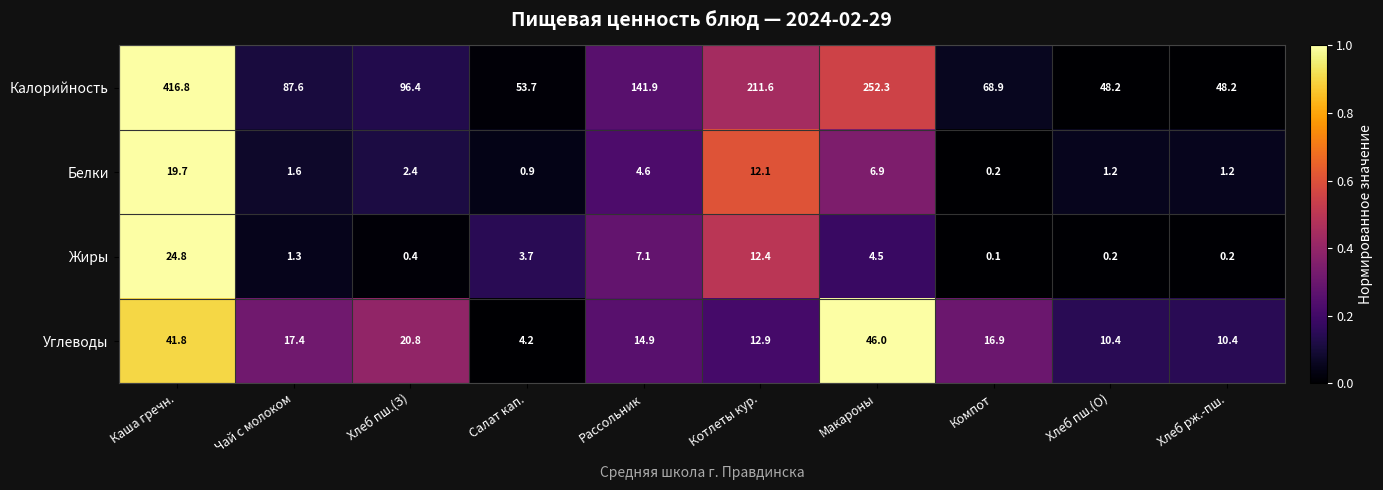

Read the Калорийность value at Макароны.

252.3